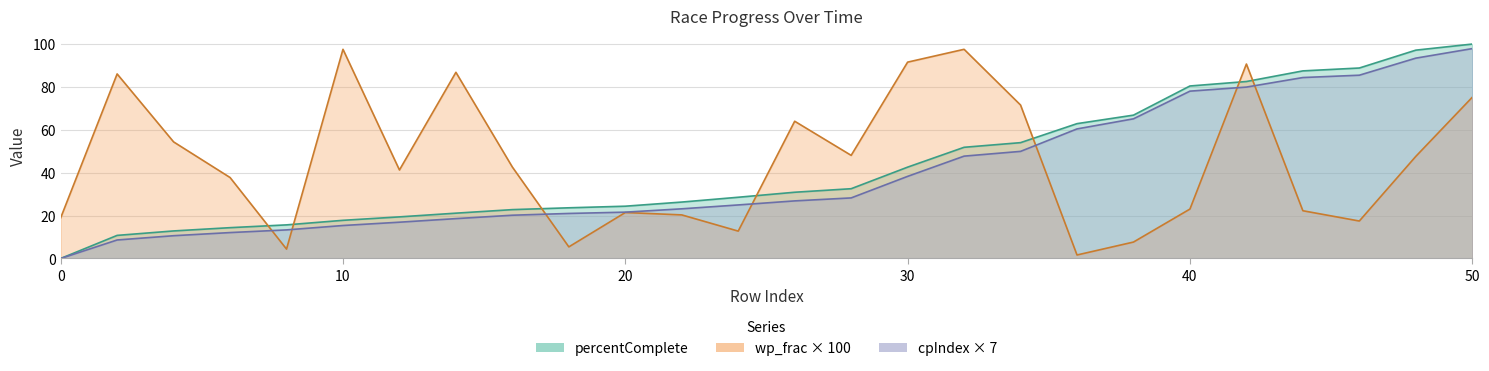

Which series has the largest range (max minus min)?

percentComplete